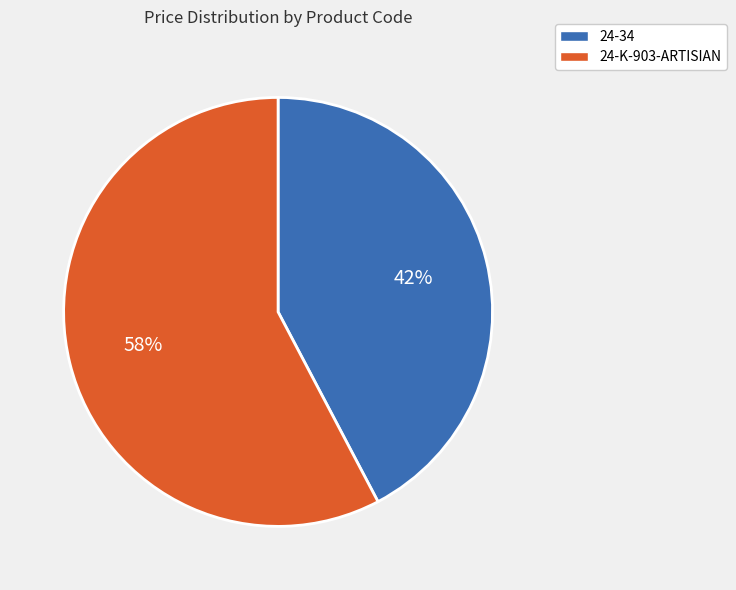

Which category has the smallest portion of the pie?

24-34